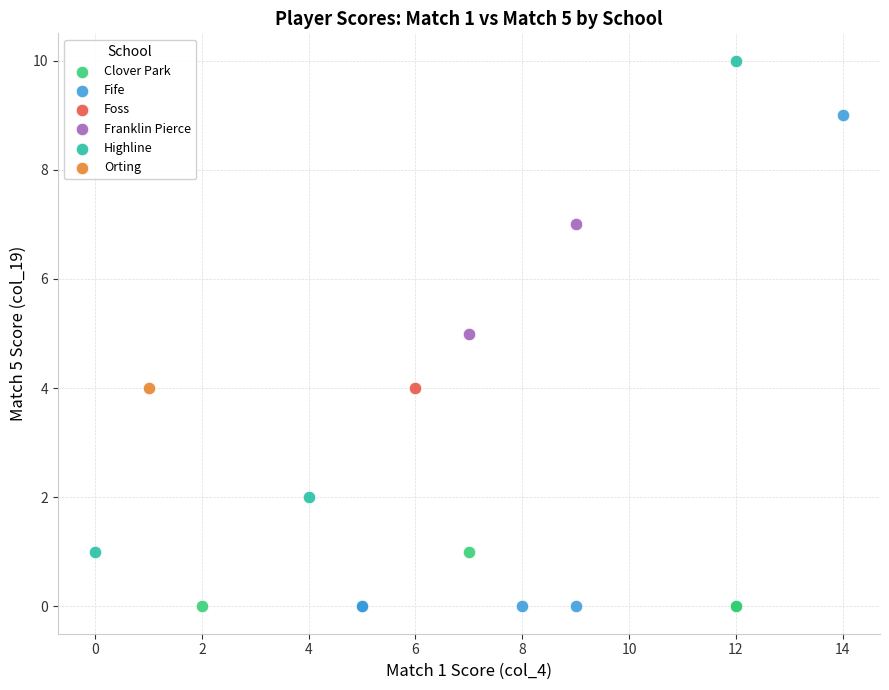

What are all the series names shown in the legend?

Clover Park, Fife, Foss, Franklin Pierce, Highline, Orting